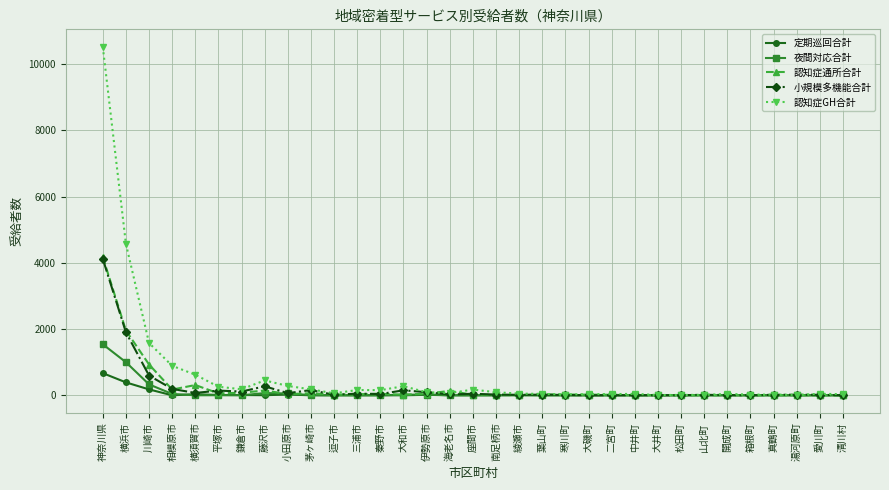

What is the spread (max minus min) of values at 逗子市?

59